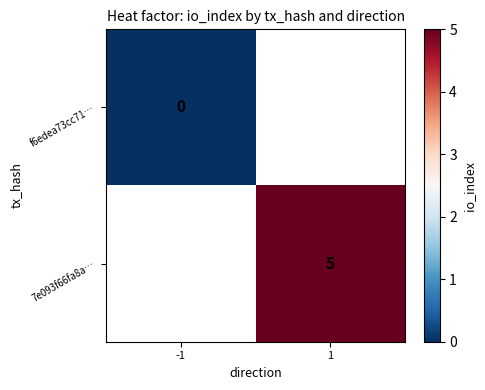

The 7e093f66fa8a… series shows 5 at 1. True or false?

True